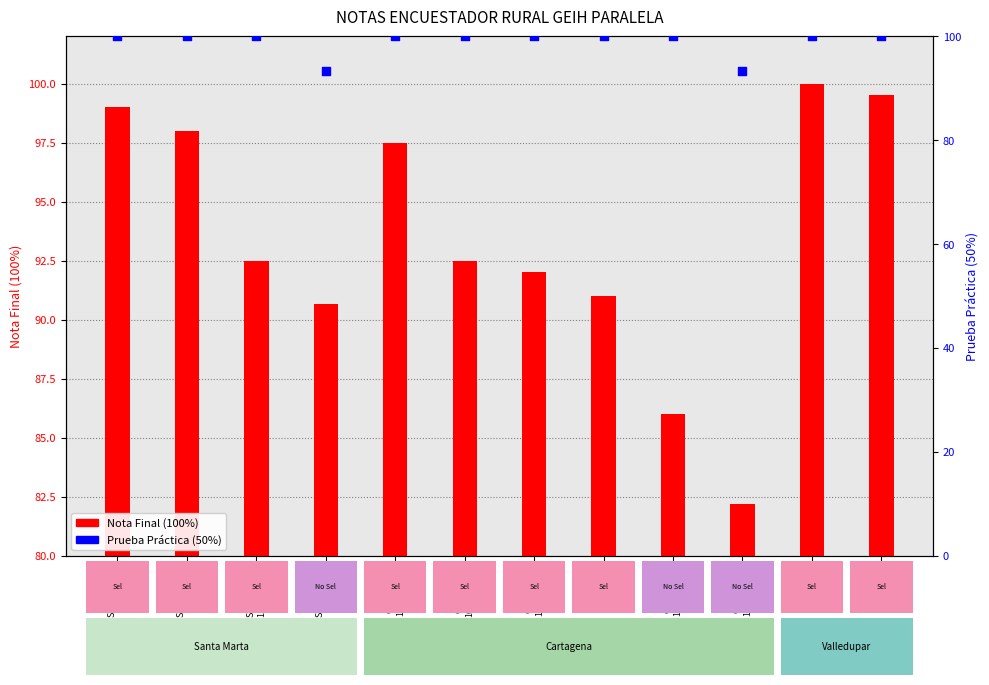

What is the total value across all series at Santa Marta
1110516718?

192.5